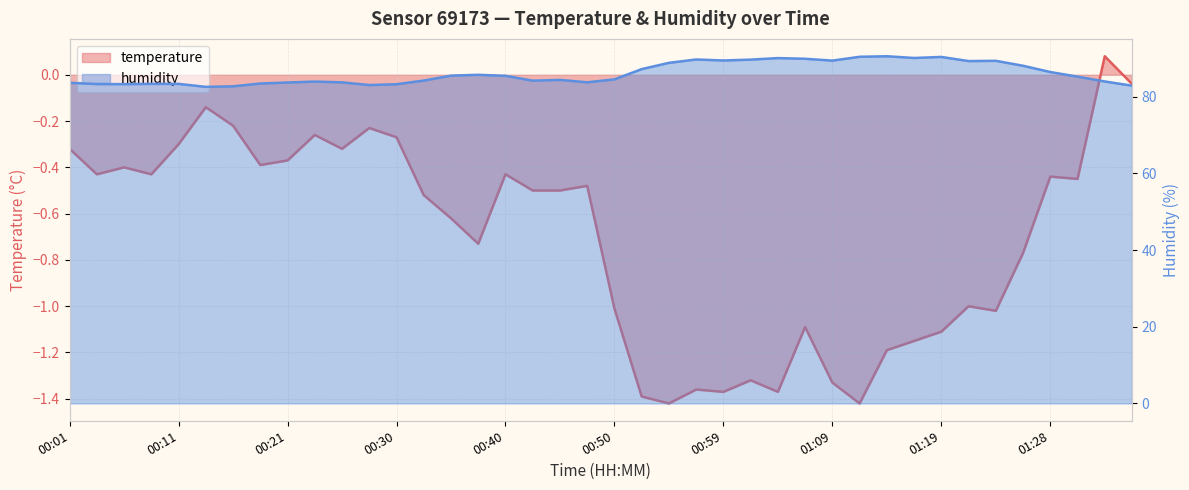

How many values in the humidity series are below 85?

20